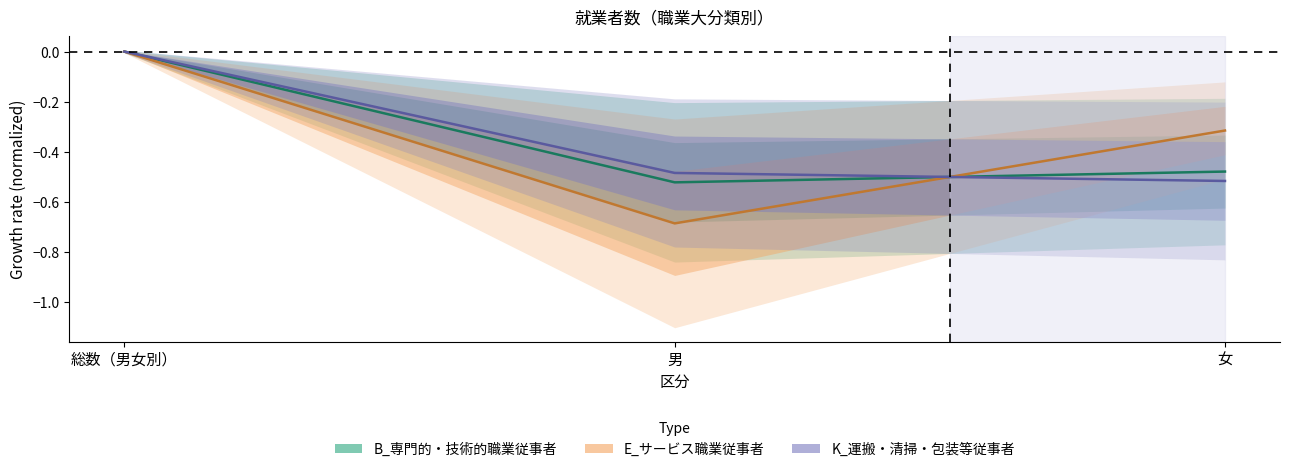

Is this an area chart (filled region under the line)?

No